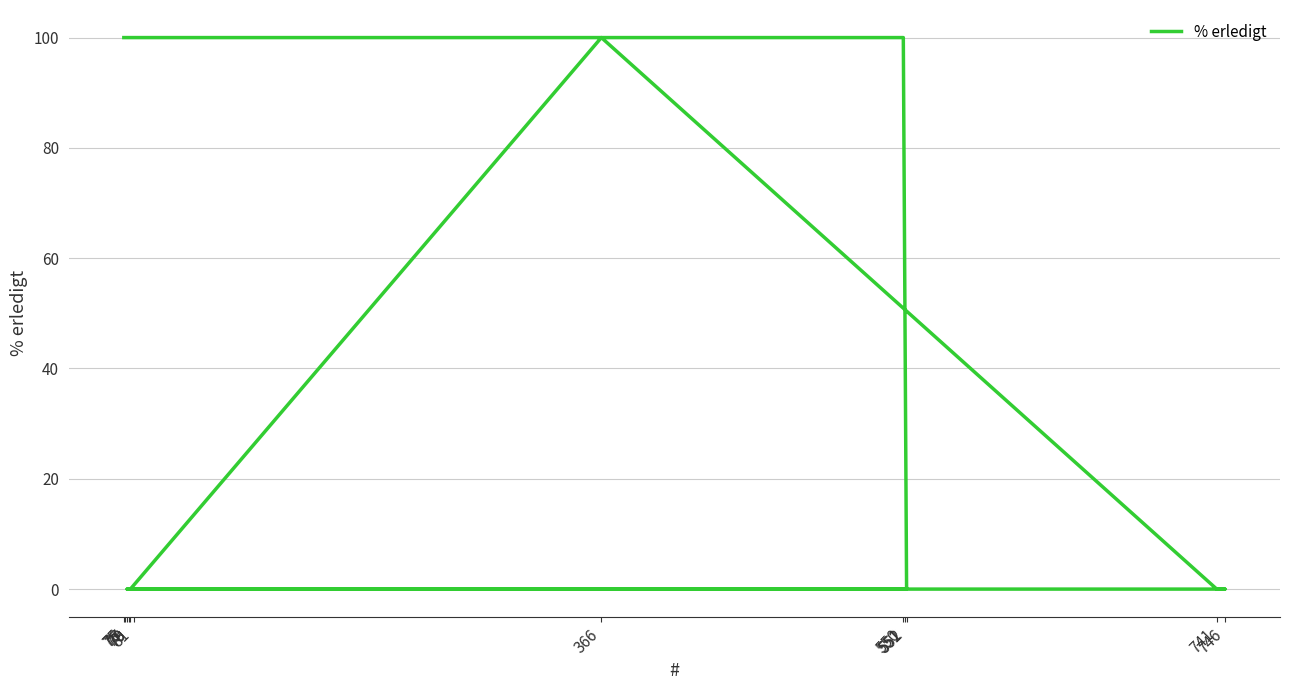

How many values are above zero?

4